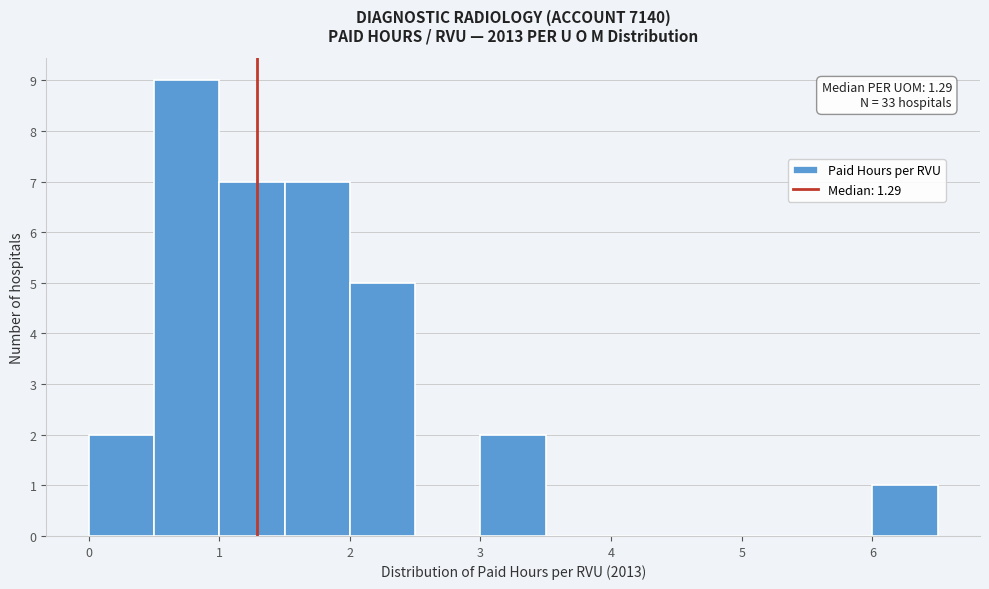

Which range on the x-axis has the tallest bar?

0.5 to 1.0